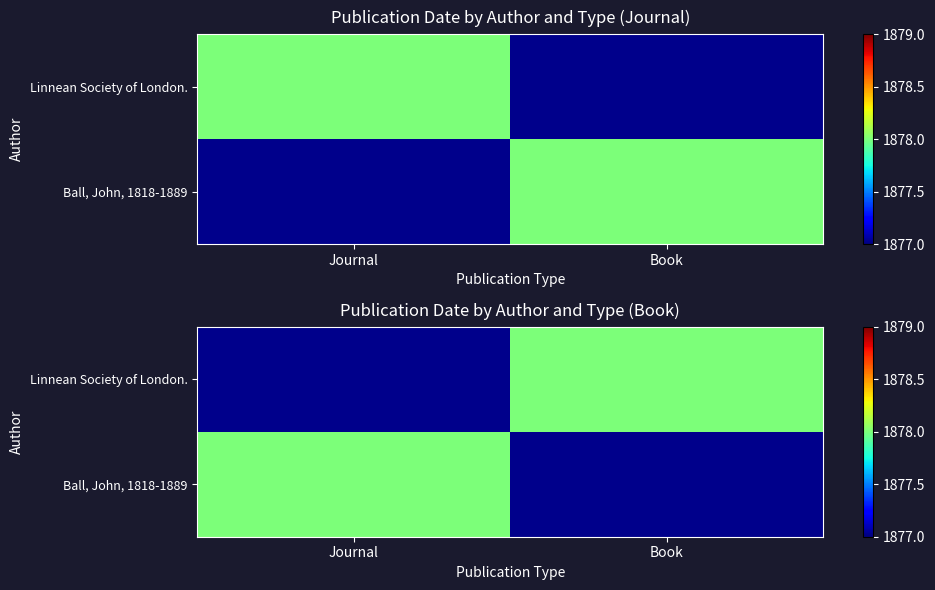

The Linnean Society of London. series shows 1046.0 at Book. True or false?

False